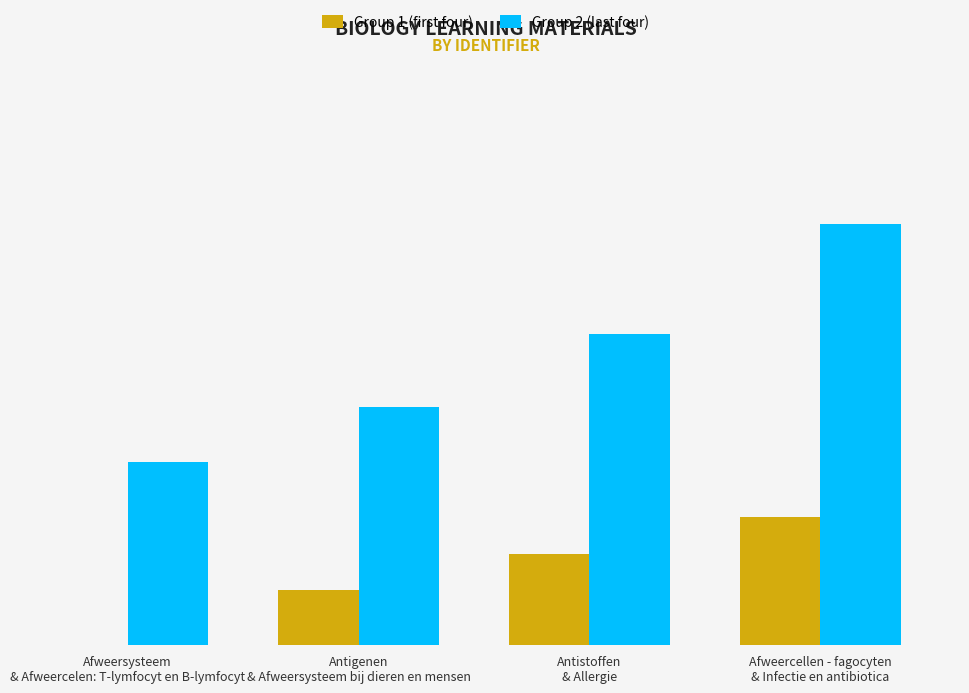

Rank the series by their average value, from highest to lowest.

Group 2 (last four), Group 1 (first four)